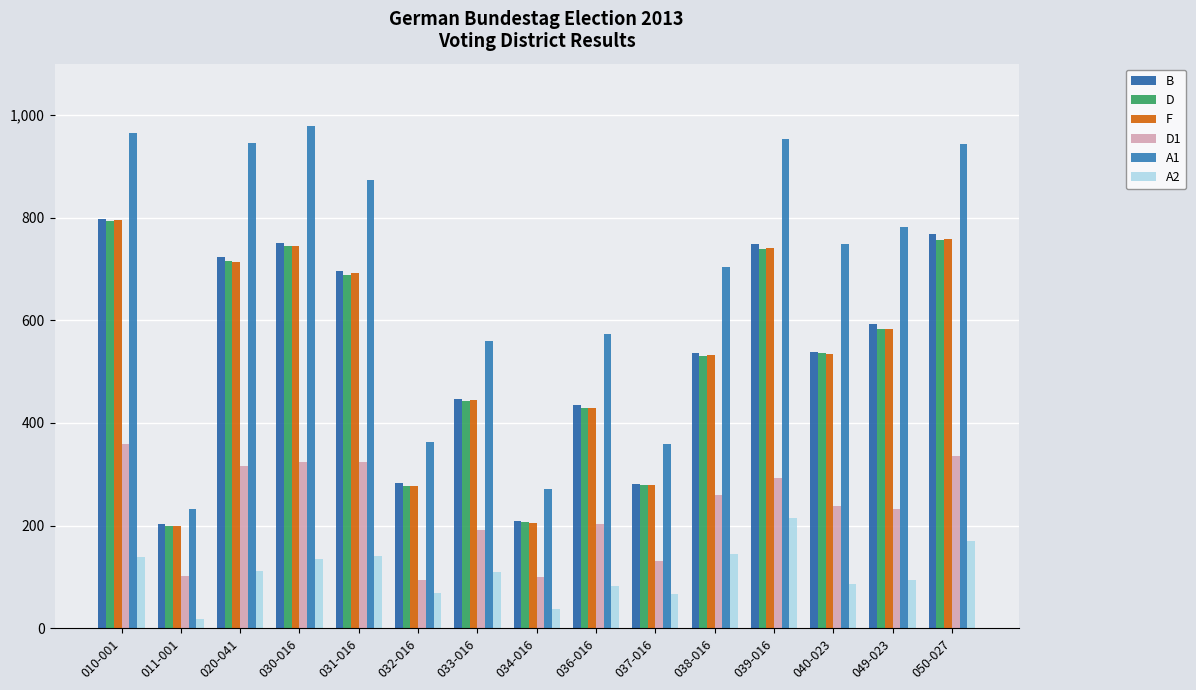

What is the approximate value of B at 020-041, to the nearest 10?

720